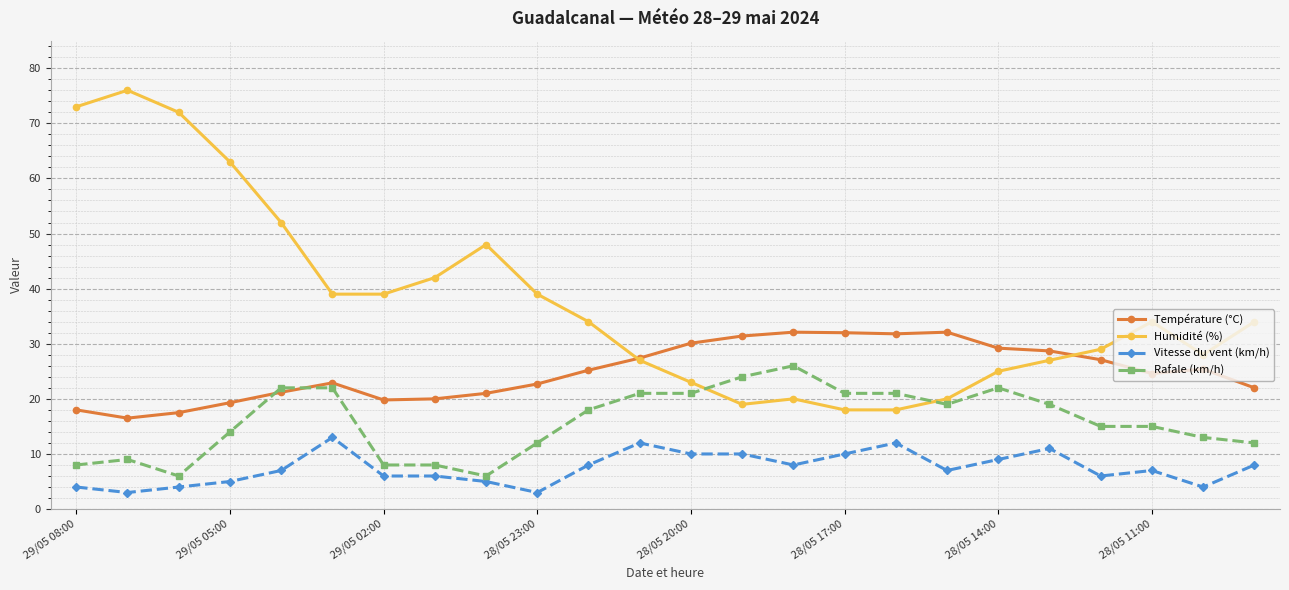

How many interior local peaks does the Humidité (%) series have?

4